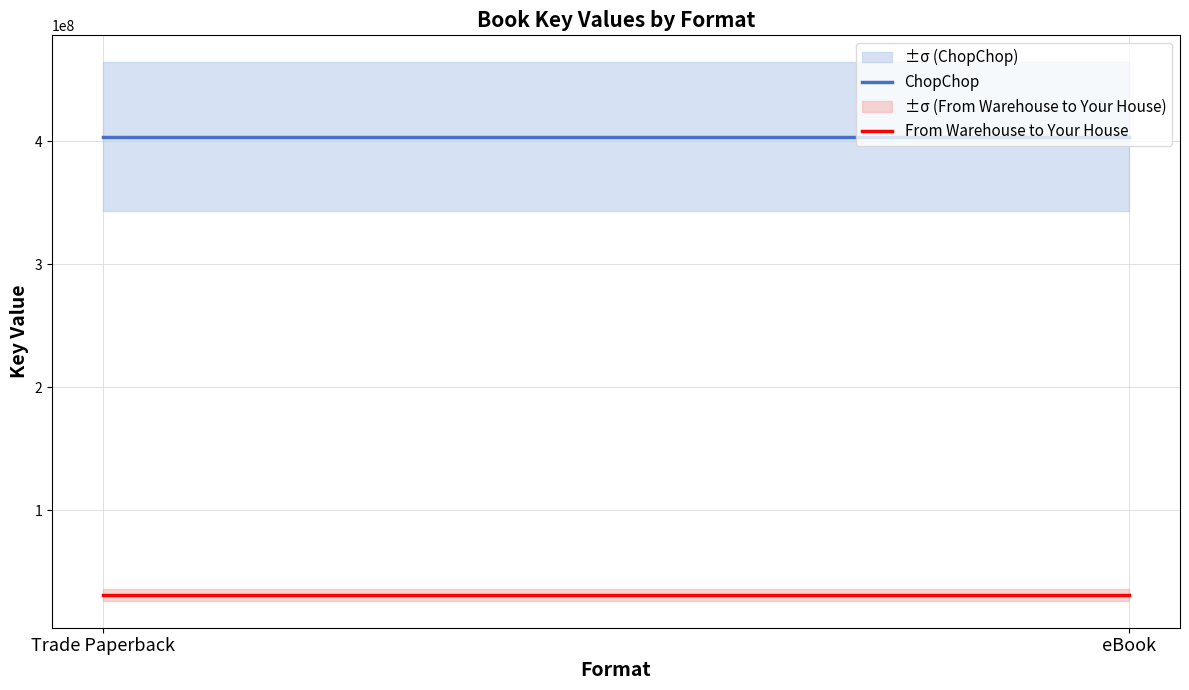

Is this an area chart (filled region under the line)?

No